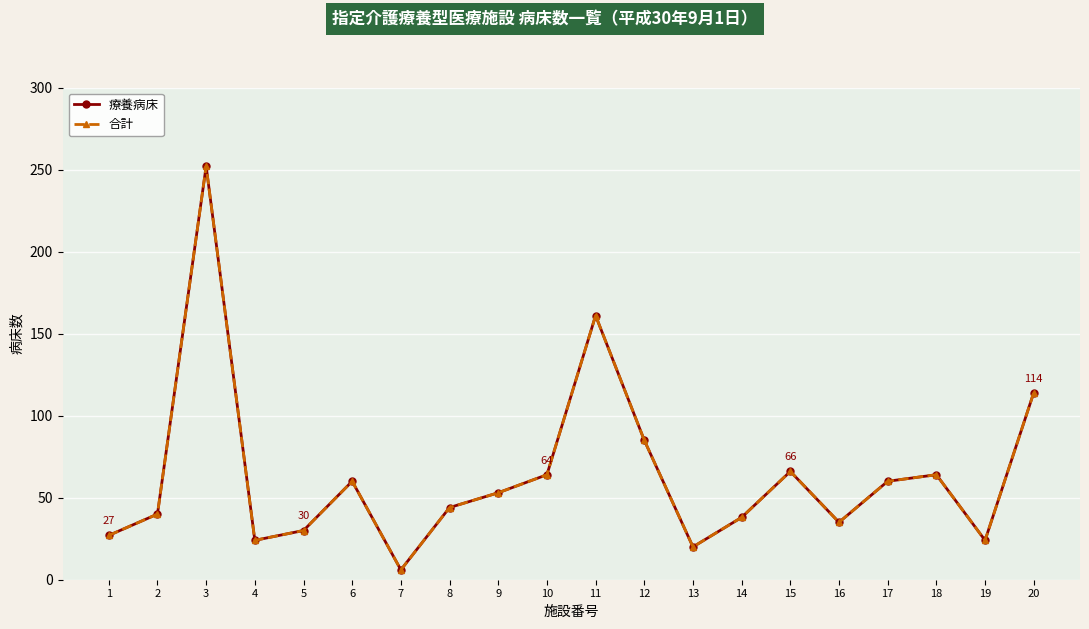

Is this an area chart (filled region under the line)?

No